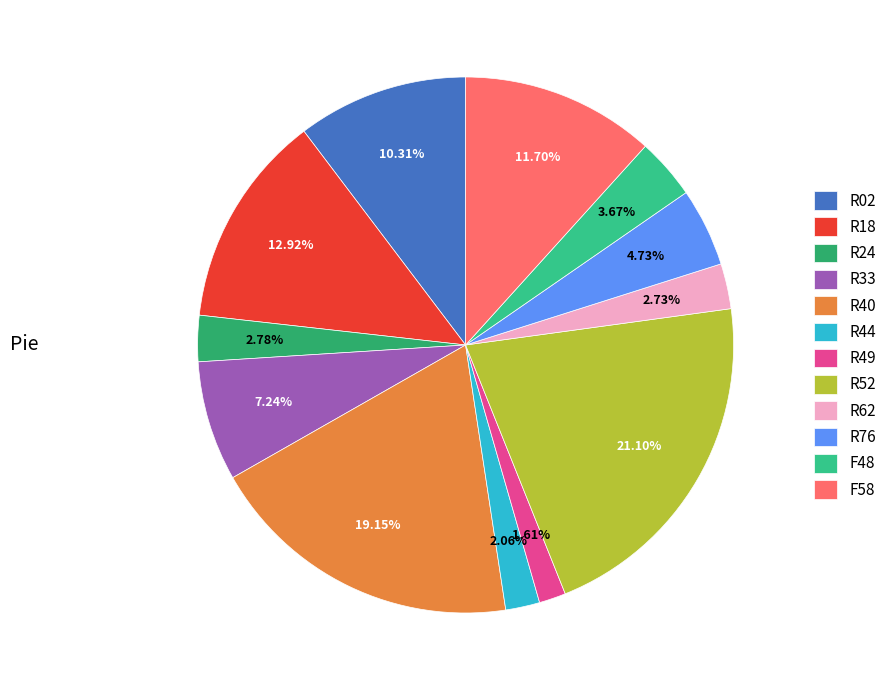

Between R49 and R40, which is larger?

R40